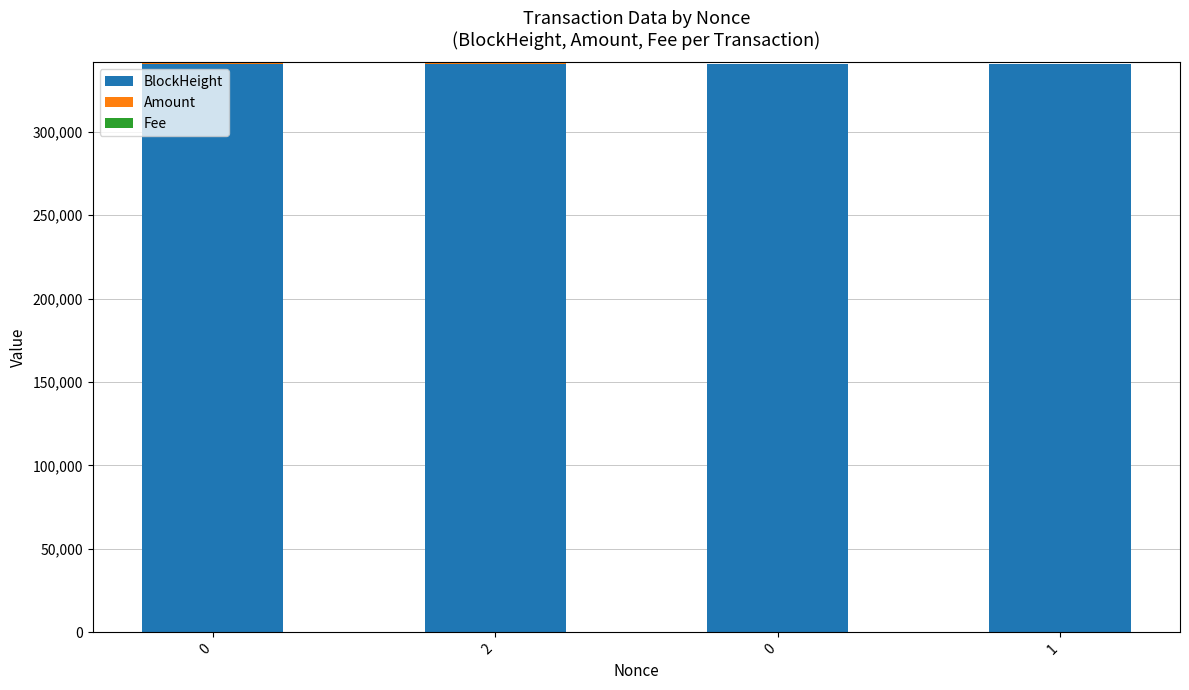

How many distinct data groups are displayed?

3